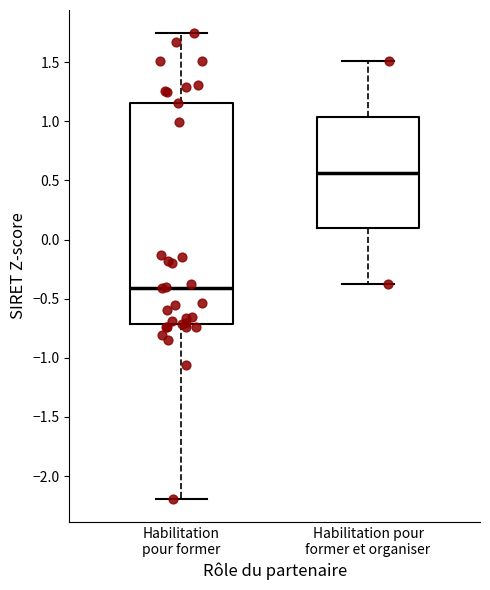

Which box's median line is the lowest?

Habilitation pour former